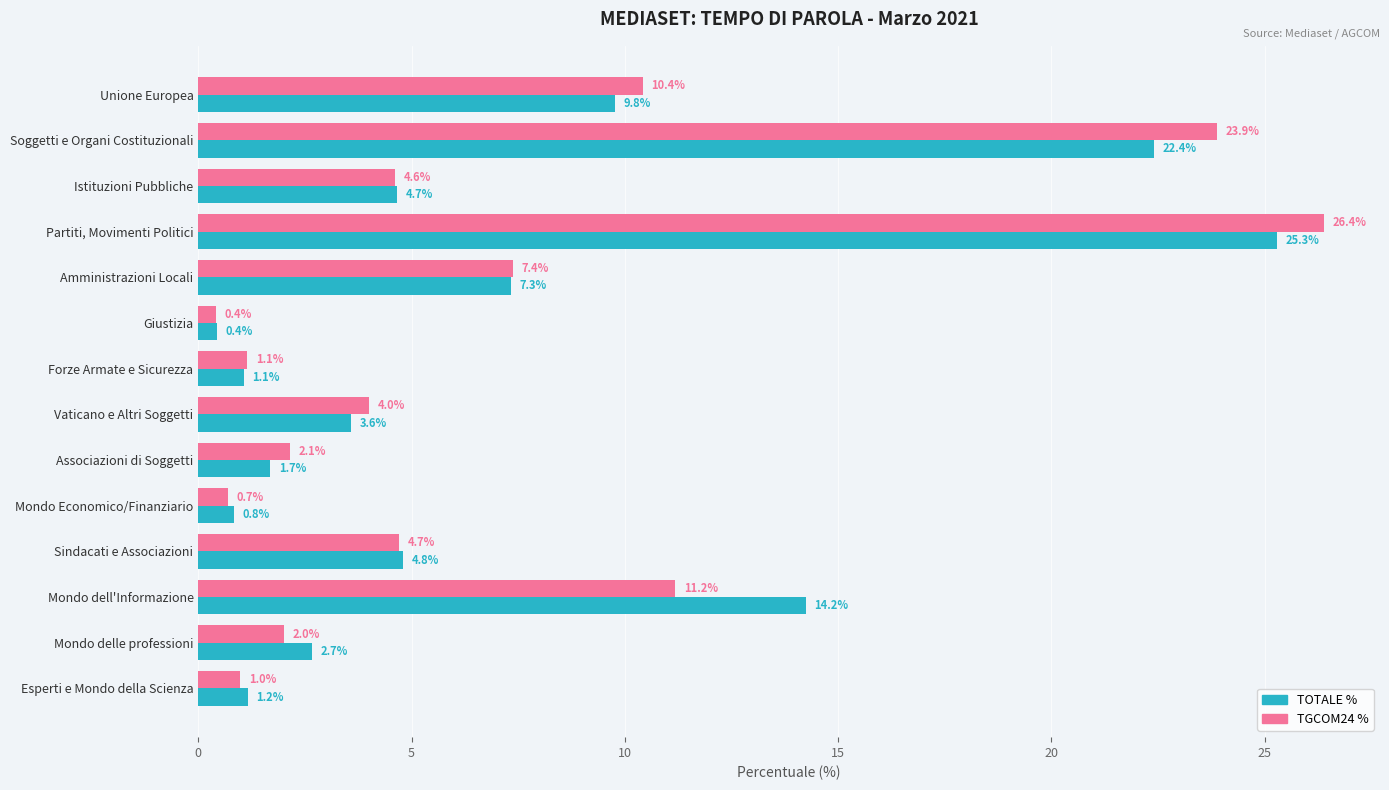

The TGCOM24 % series shows 23.9 at Soggetti e Organi Costituzionali. True or false?

True